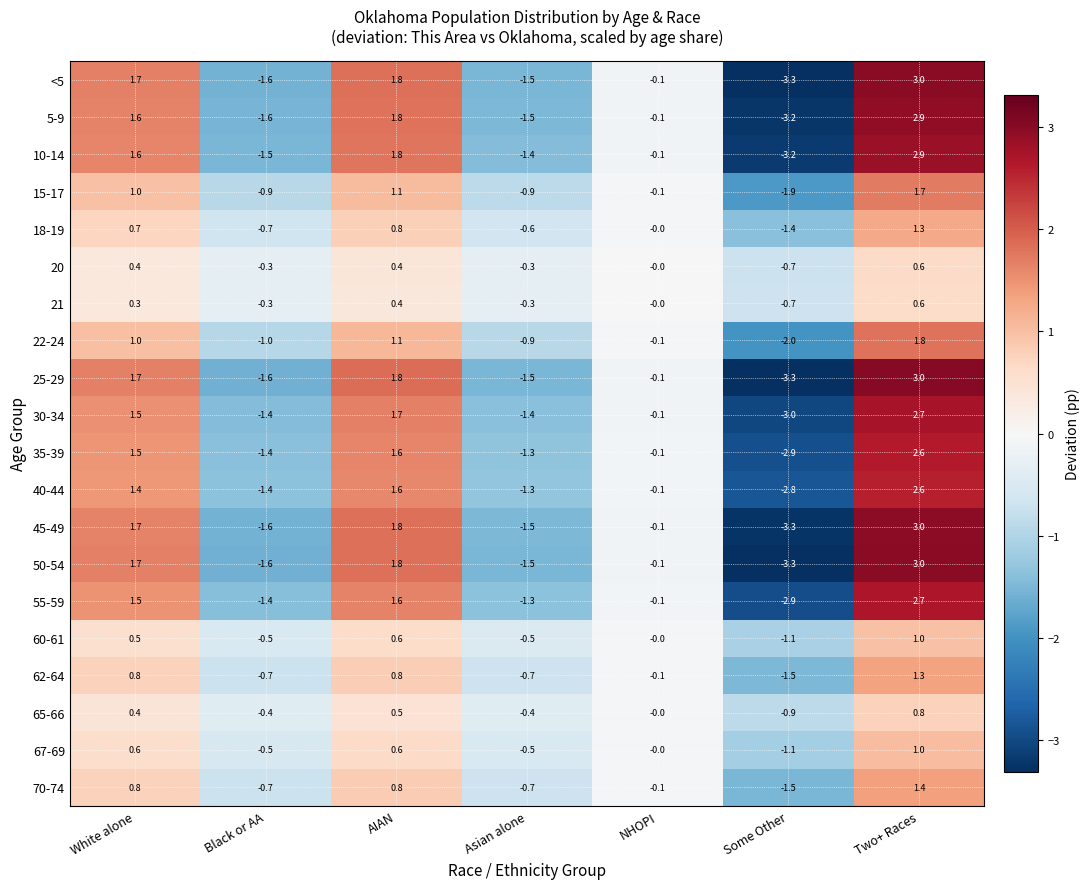

How many distinct data groups are displayed?

20